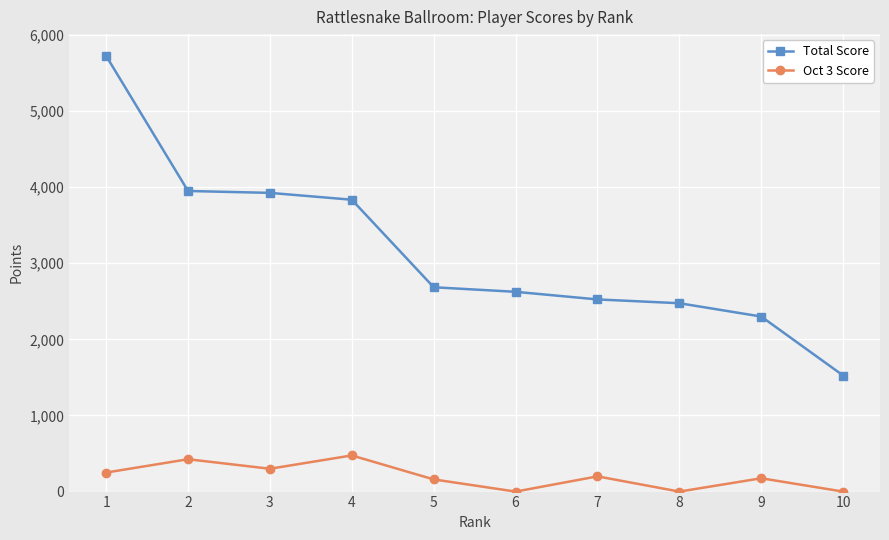

True or false: Oct 3 Score has more than 2 interior local peaks.

True